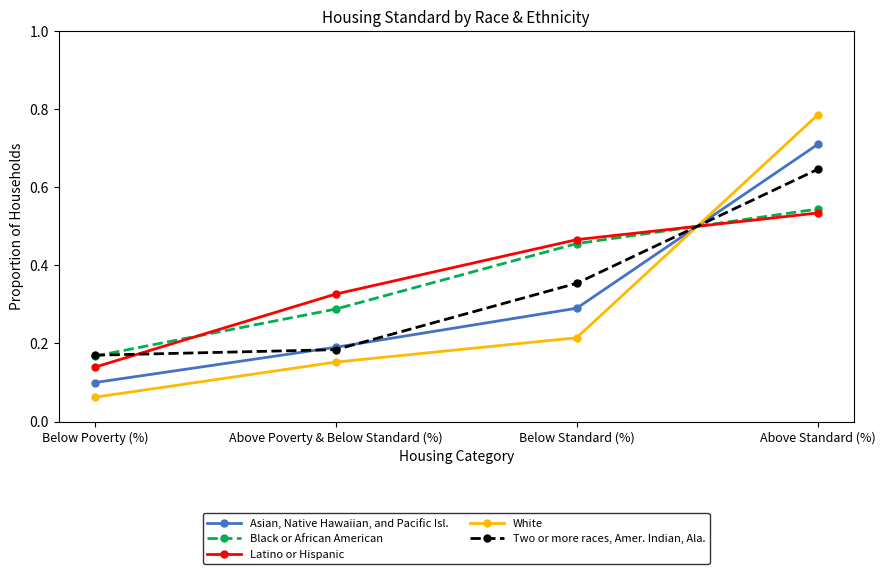

At which category is the sum across all series the highest?

Above Standard (%)